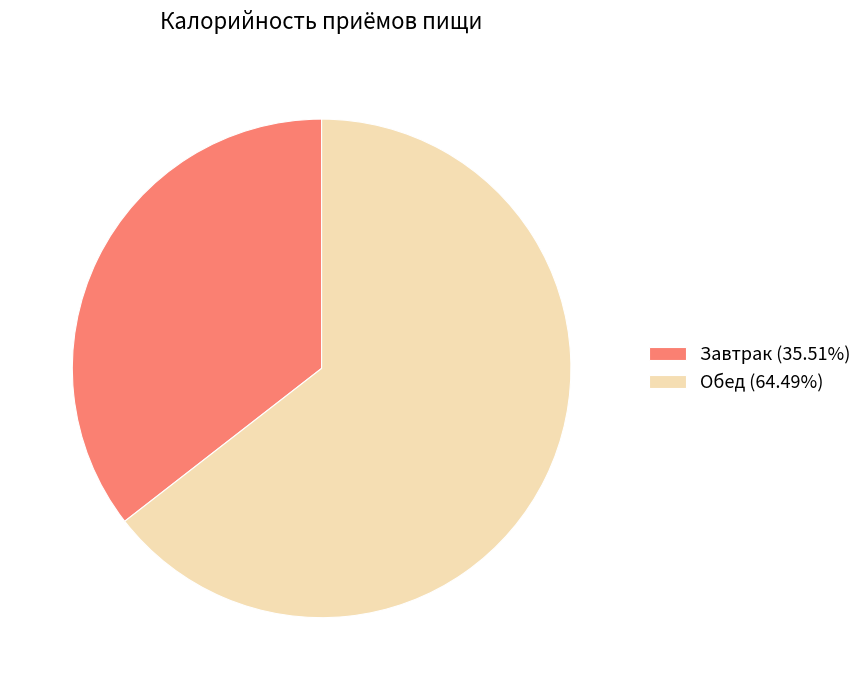

Which slice is the largest?

Обед